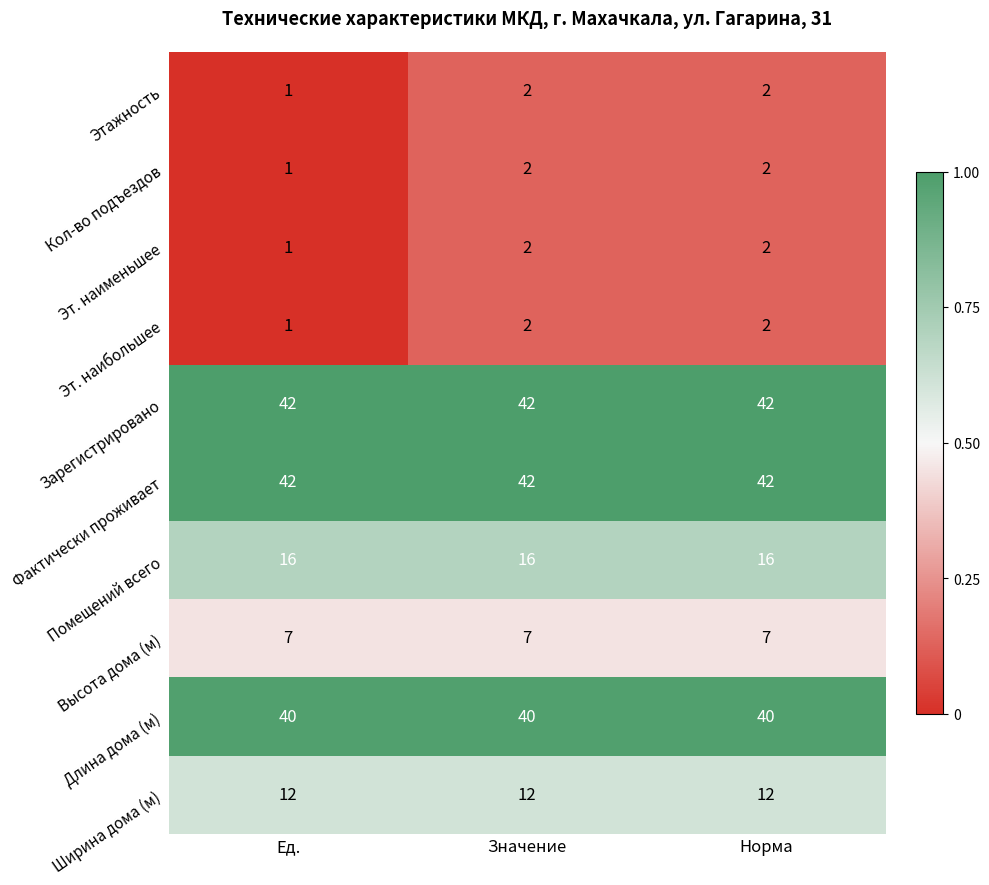

The Длина дома (м) series shows 62 at Норма. True or false?

False